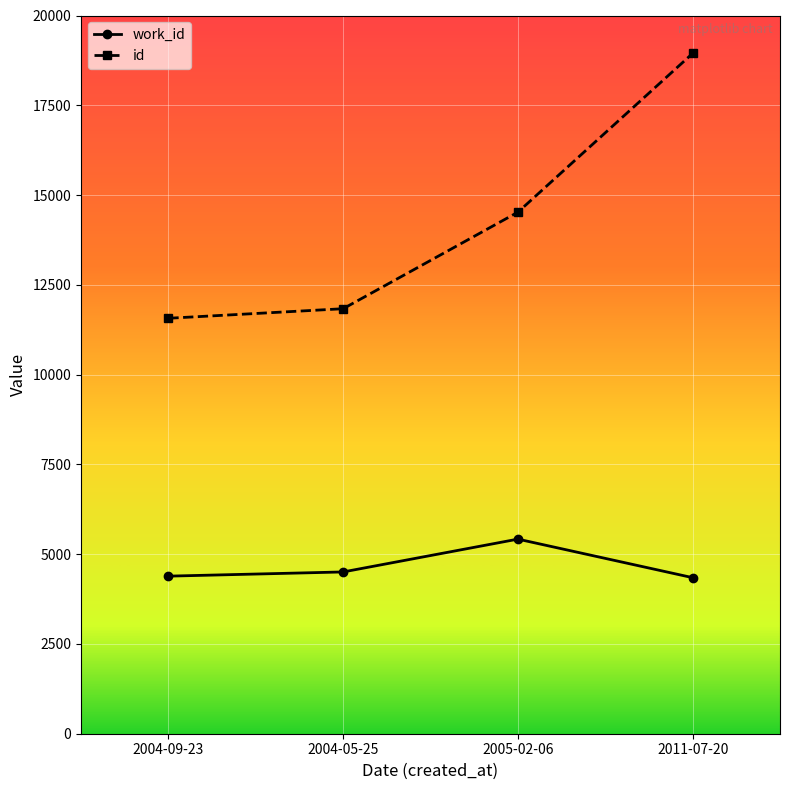

True or false: id and work_id cross at least once.

False